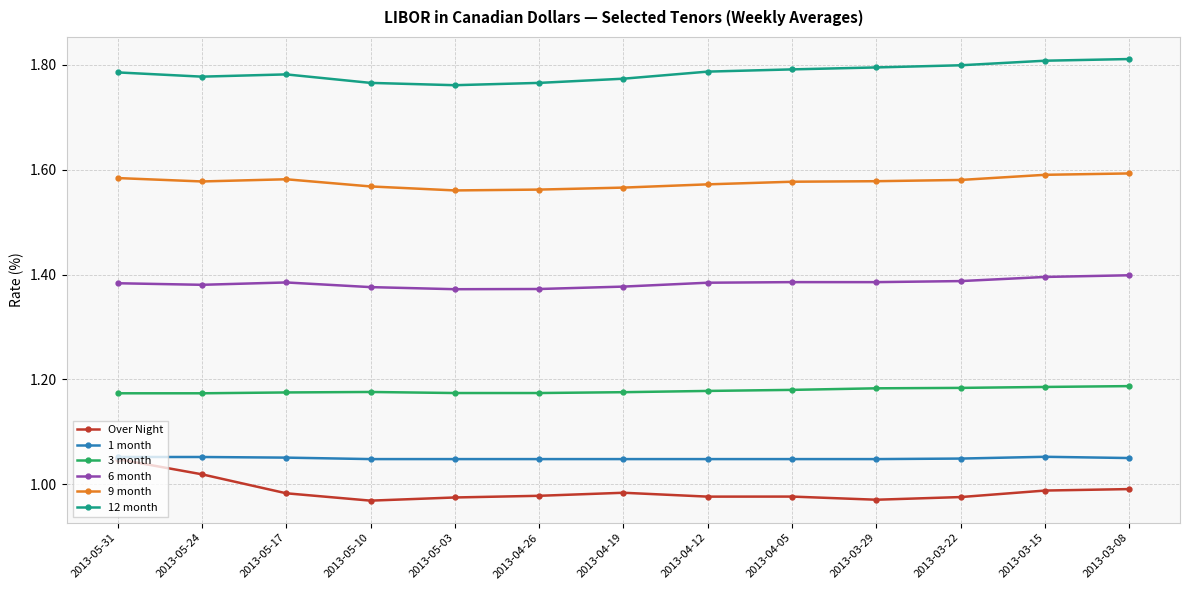

What is the total value across all series at 2013-03-08?

8.0